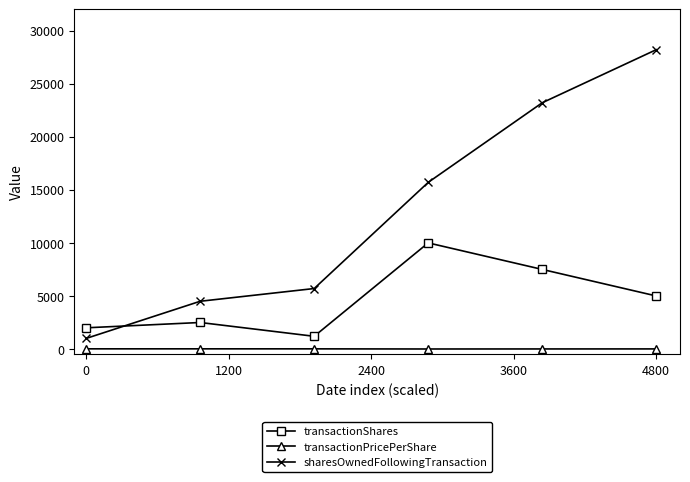

True or false: transactionShares has more than 2 points higher than both neighbors.

False